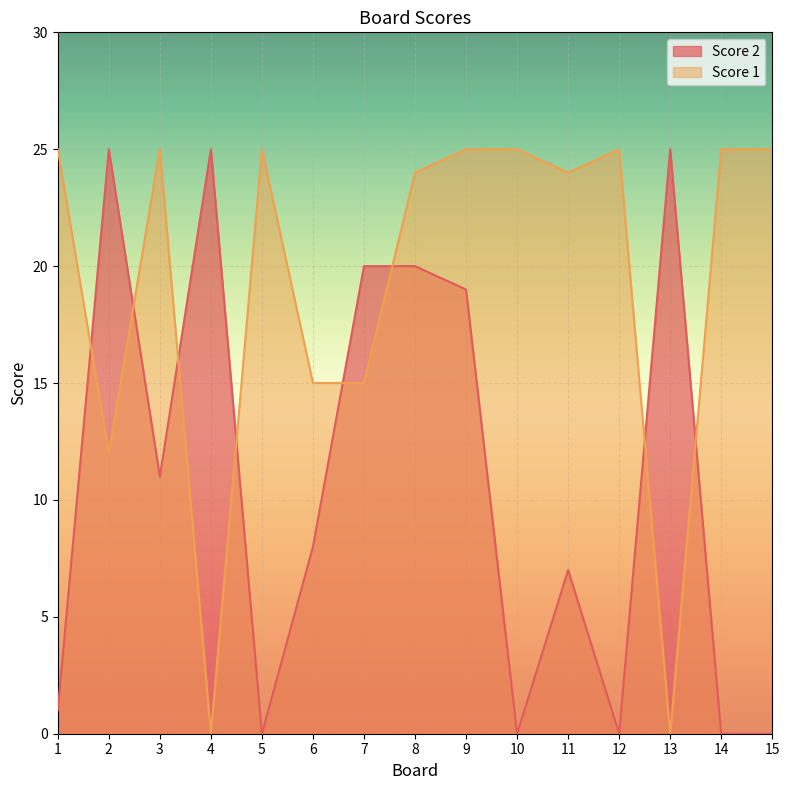

How many lines are shown in the chart?

2